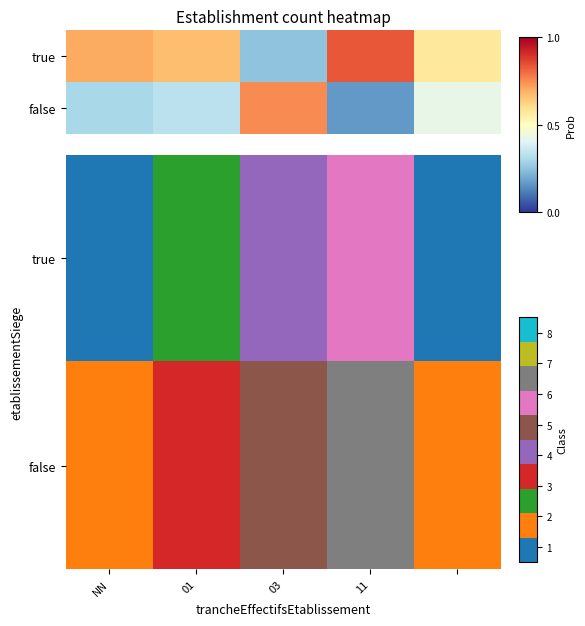

What is the total value across all series at 01?

5